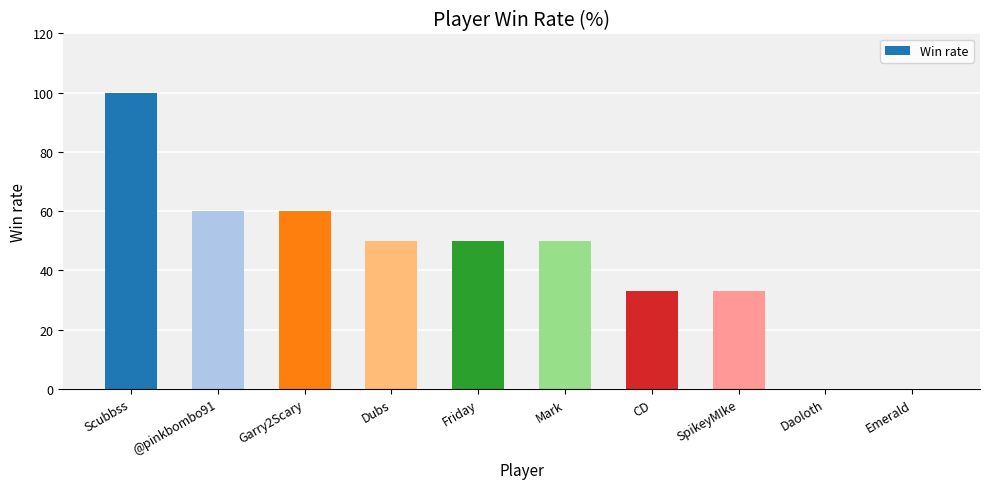

What is the change in value from Scubbss to @pinkbombo91?

-40